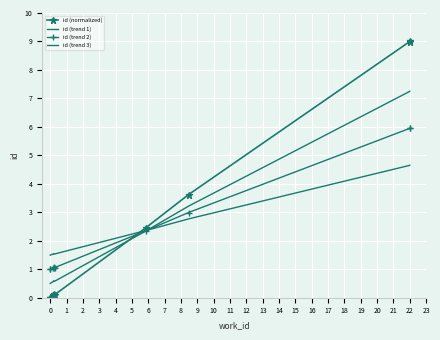

Which has a higher value, 22 or 22?

22